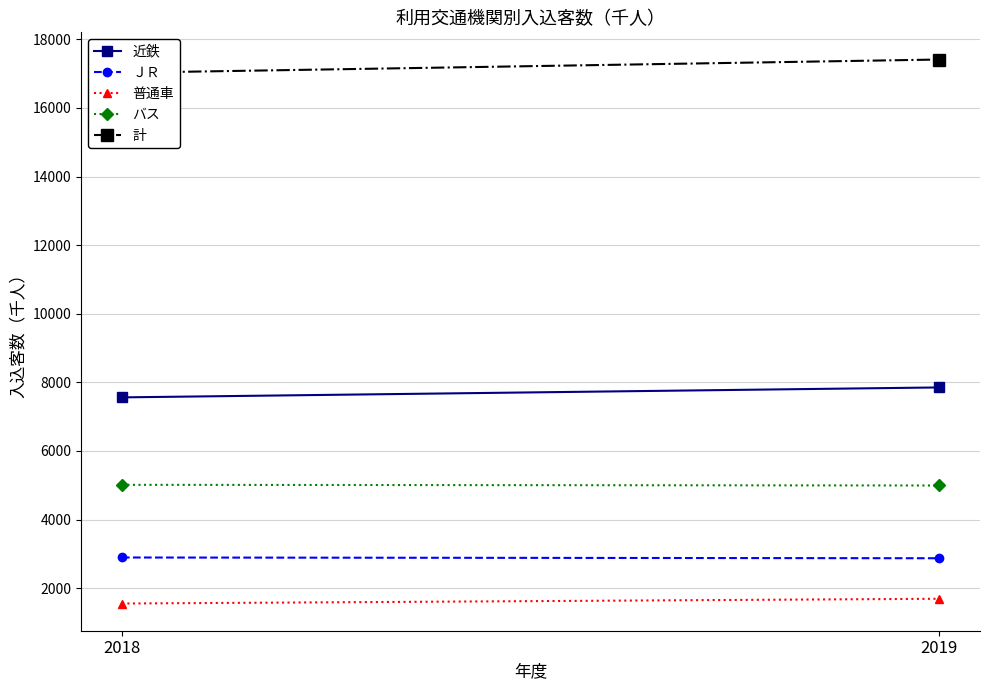

What is the maximum value for バス?

5012